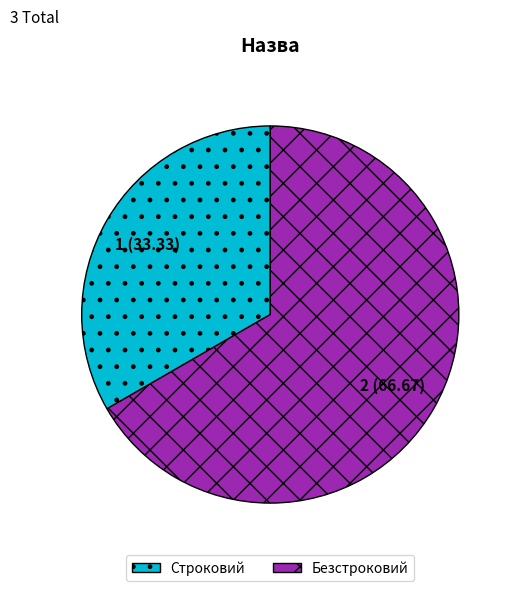

How many segments does this pie chart have?

2